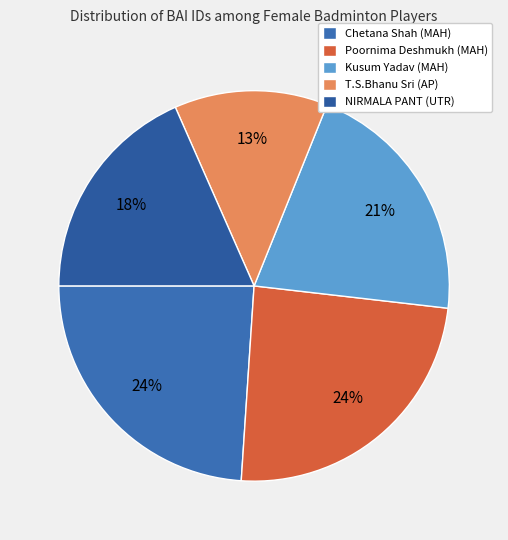

Does Chetana Shah (MAH) account for over 50% of the chart?

No